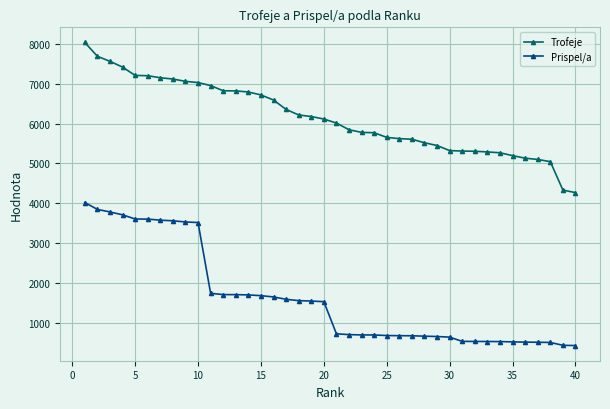

What is the sum of all Prispel/a values?

64927